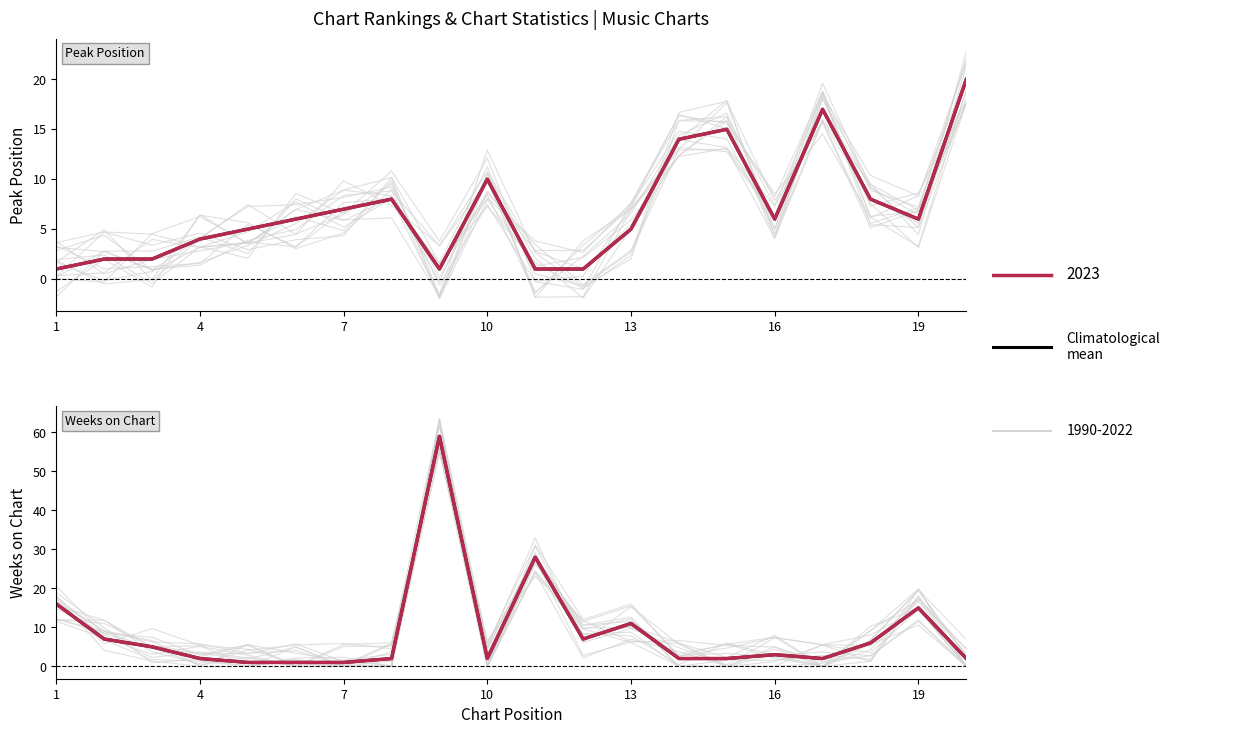

Count the number of values greater than 3.

9